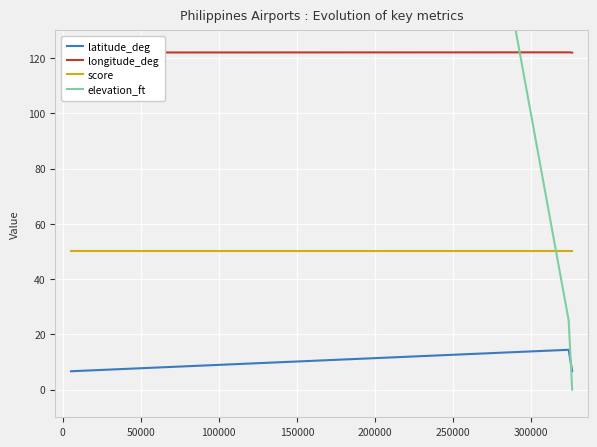

Which series has the largest range (max minus min)?

elevation_ft